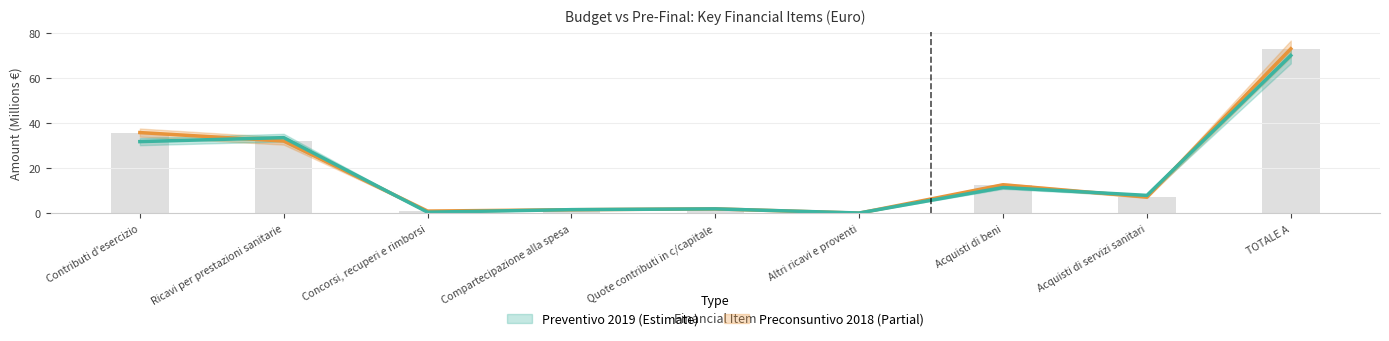

What is the average value of the Preconsuntivo 2018 series?

18.5